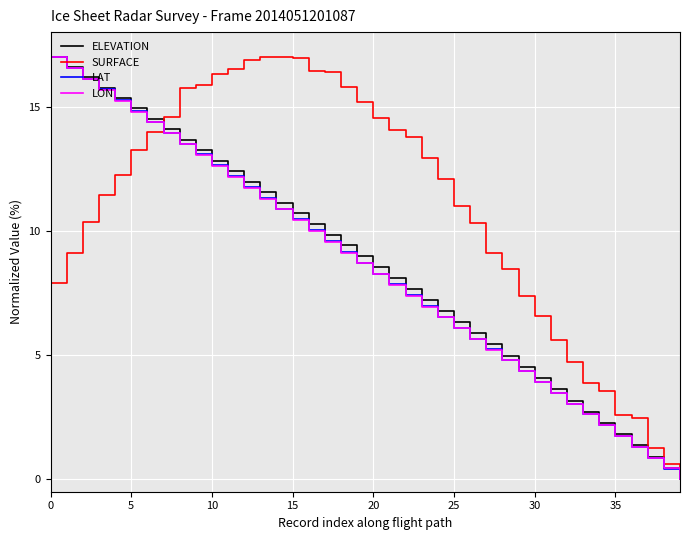

What is the greatest value displayed?

17.0